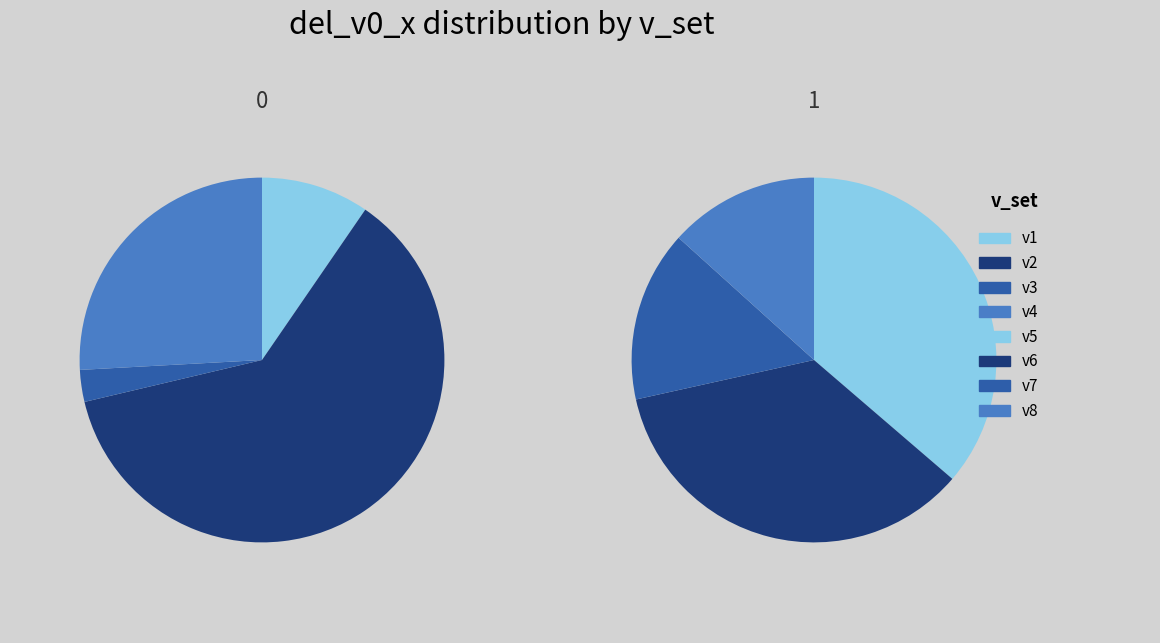

How many segments does this pie chart have?

8